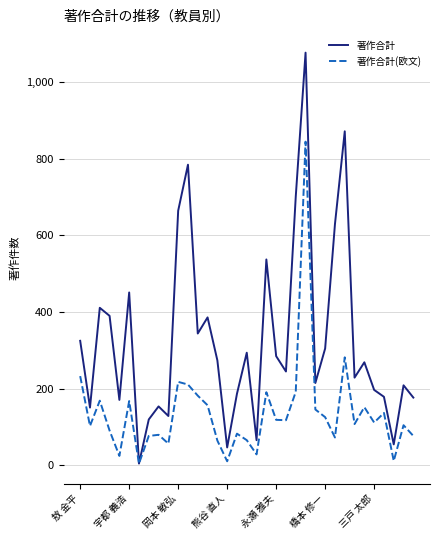

What is the difference between the maximum and minimum values in the 著作合計 series?

1071